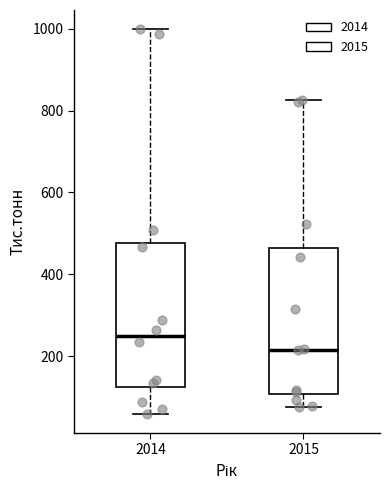

Which box's median line is the lowest?

2015